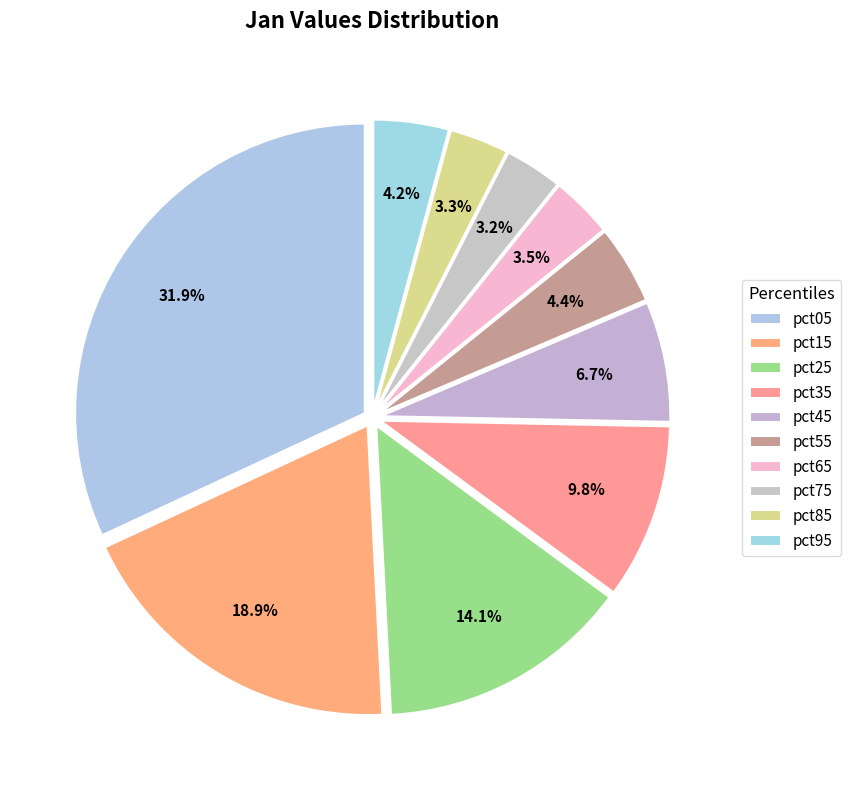

Combined, do pct65 and pct85 account for over 50%?

No